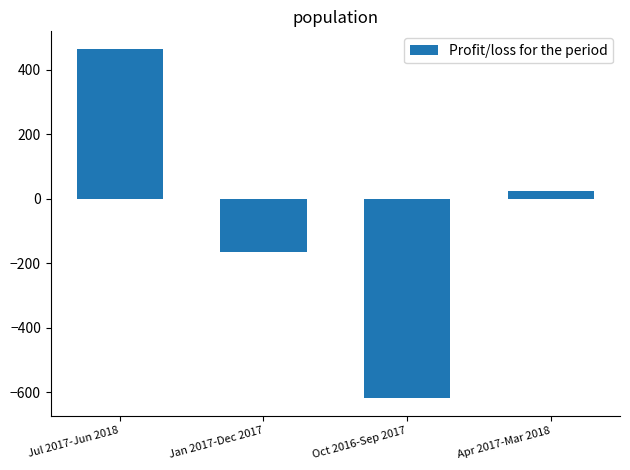

Is it true that the value at Jul 2017-Jun 2018 is 465?

True